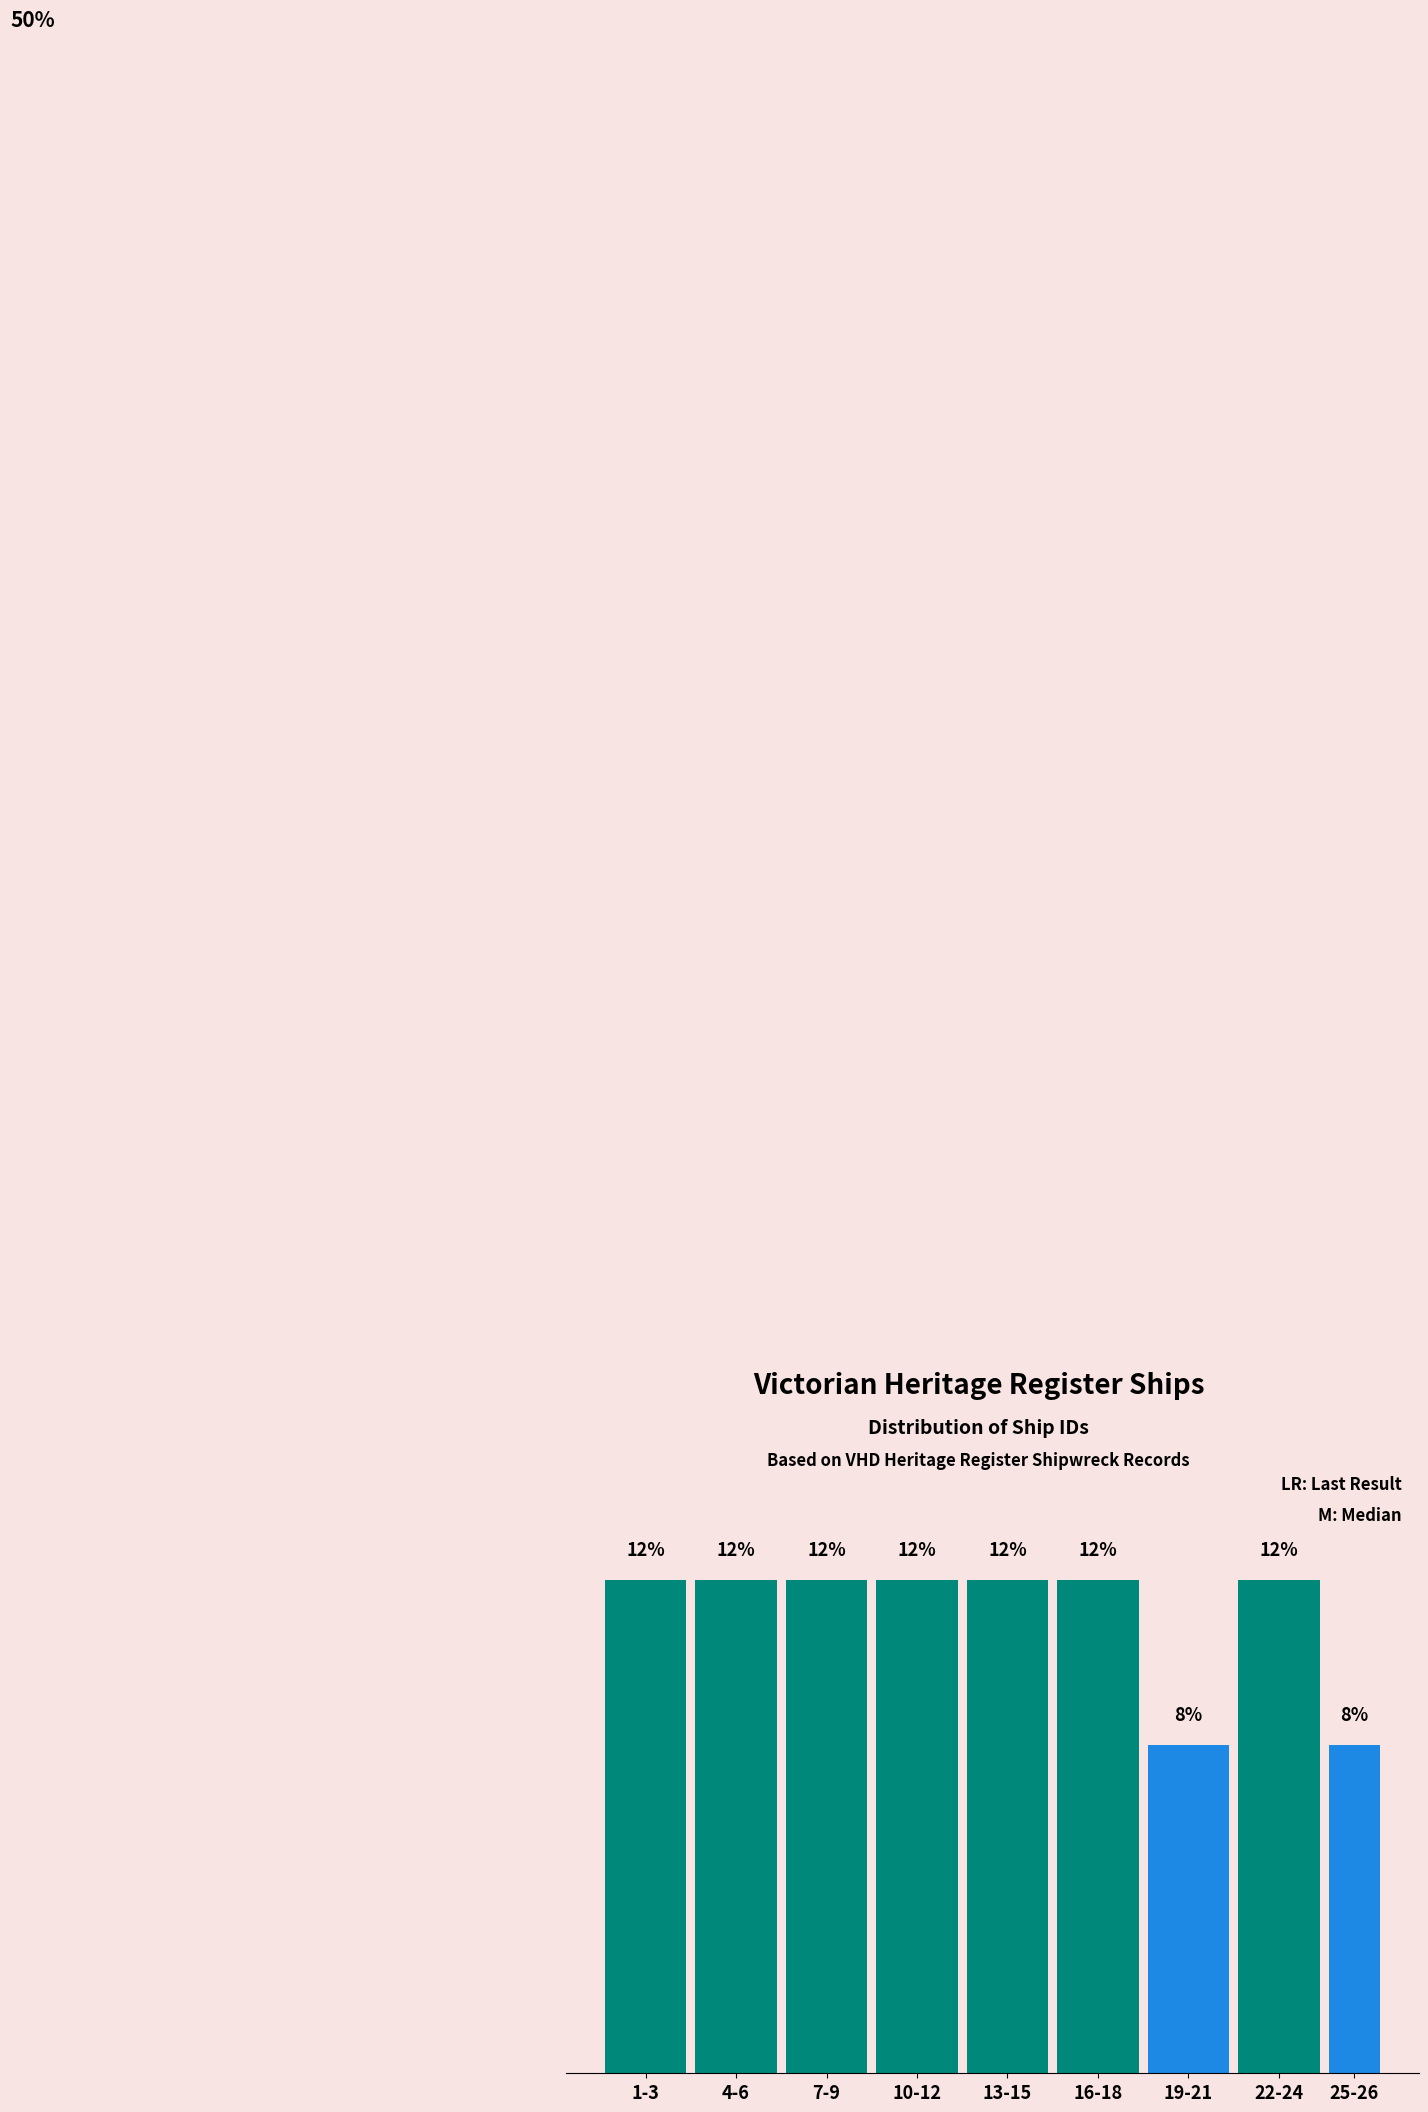

Which has a higher value, 13-15 or 25-26?

13-15